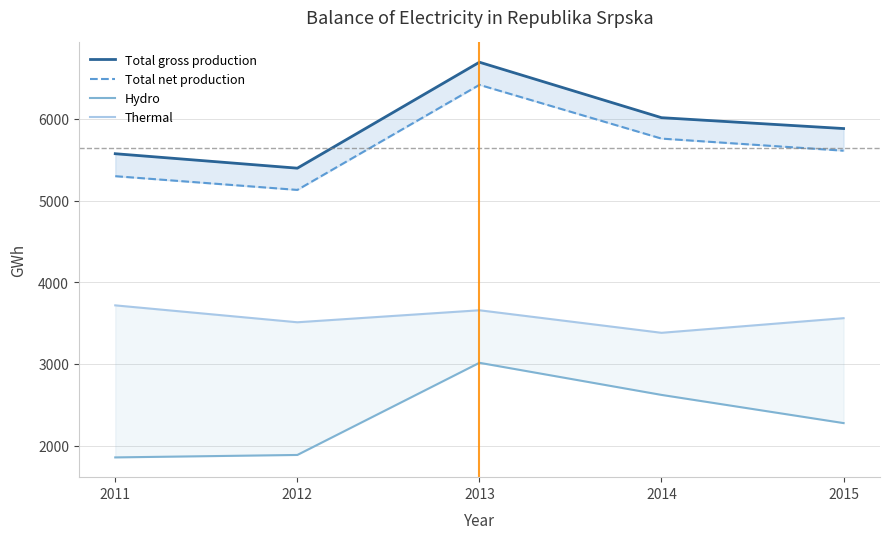

Reading right to left, list all the values displayed in this chart.

Total gross production: 2015=5881	2014=6014	2013=6693	2012=5396	2011=5573
Total net production: 2015=5610	2014=5758	2013=6416	2012=5130	2011=5298
Hydro: 2015=2276	2014=2621	2013=3014	2012=1886	2011=1856
Thermal: 2015=3560	2014=3381	2013=3657	2012=3510	2011=3717